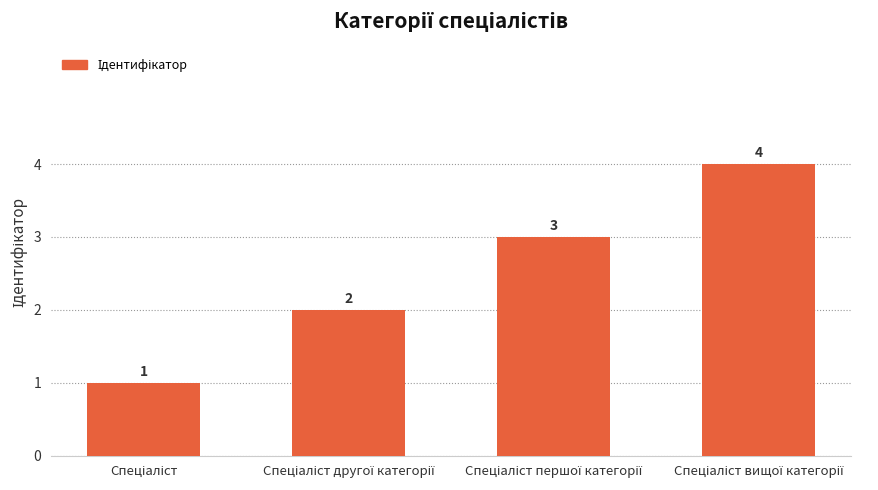

How many data points are less than 3?

2